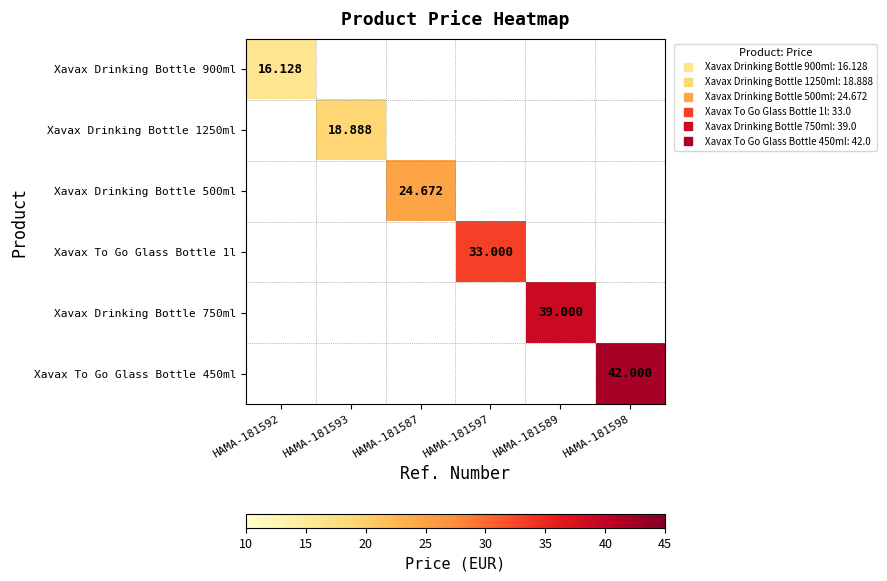

Which label corresponds to the largest value in the chart?

HAMA-181598